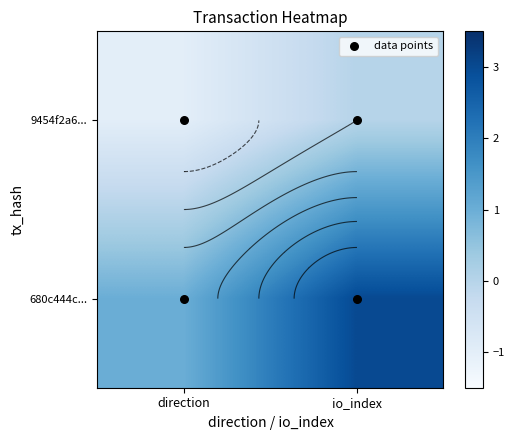

Which series has the largest range (max minus min)?

680c444c25af765acb7c3c137aef37447bc7173